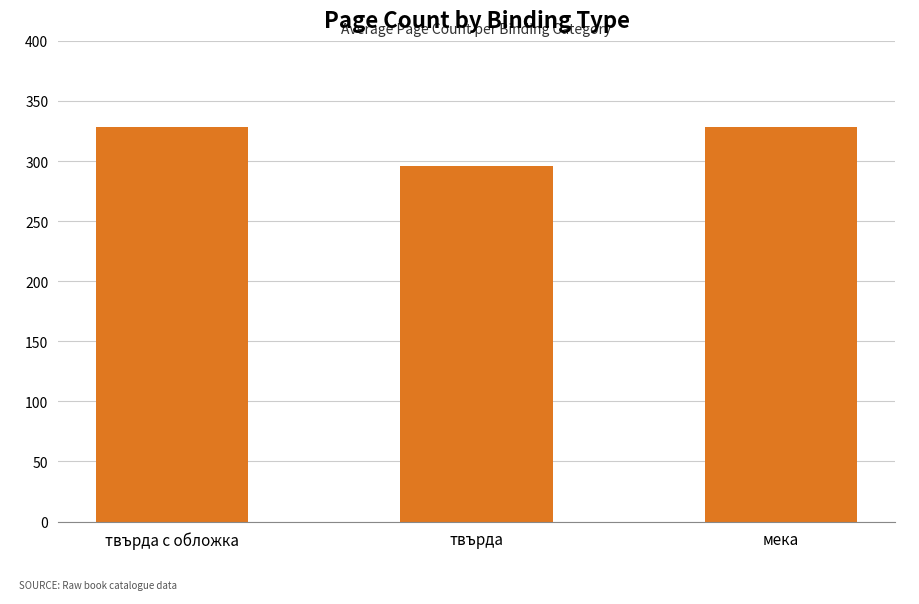

How many bars are there in total?

3